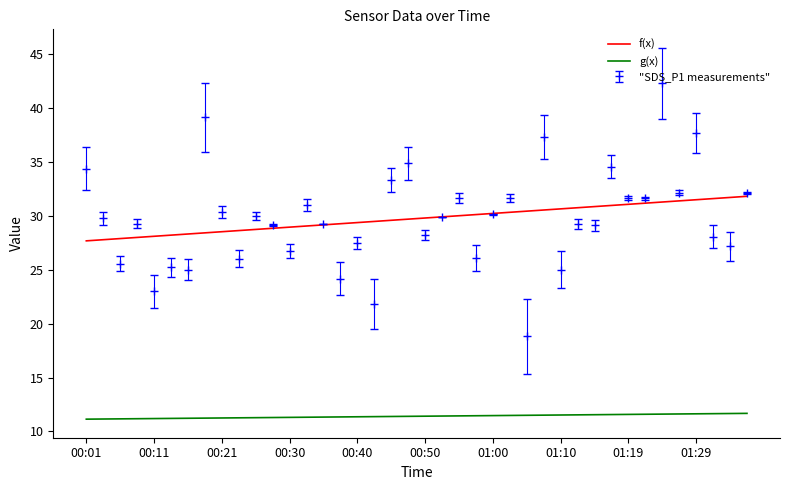

True or false: f(x) and g(x) intersect in this chart.

False